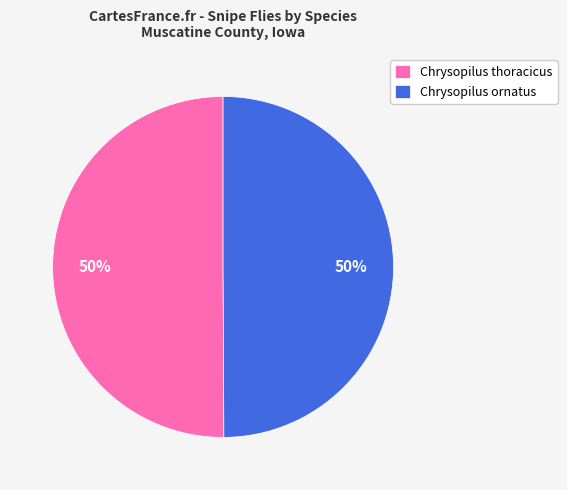

To the nearest percent, what is the average slice percentage?

50%